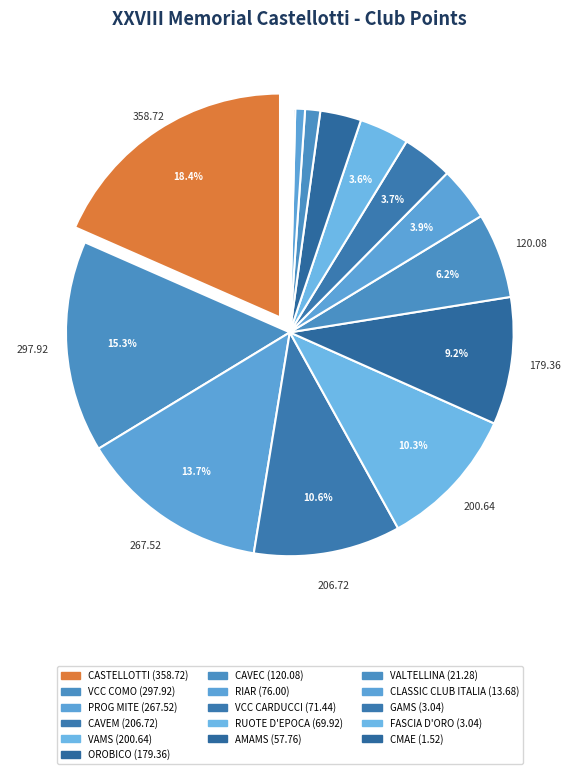

How many slices are in this pie chart?

16